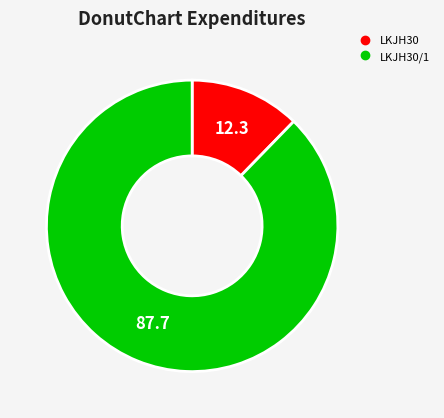

Is there a majority slice in this chart?

Yes